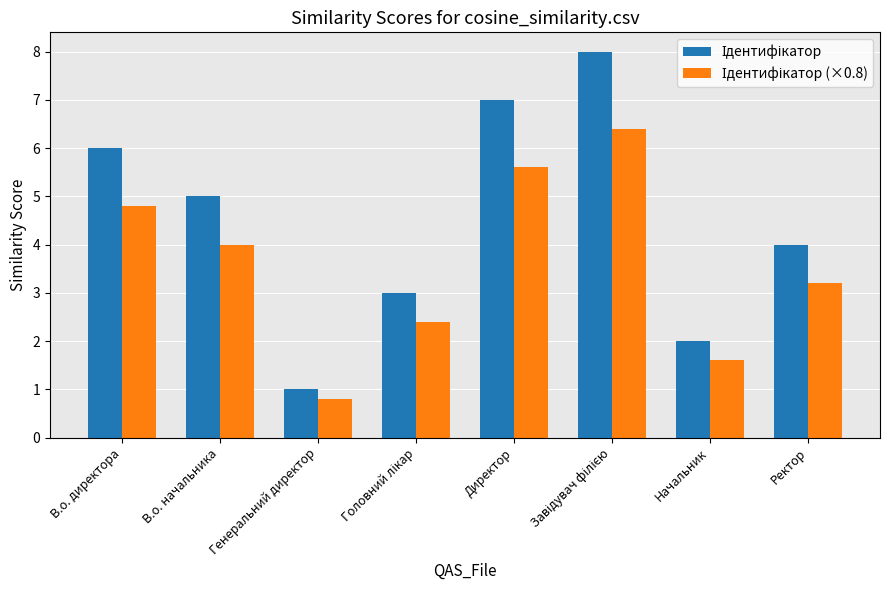

Reading right to left, transcribe all the data shown in this chart.

Ідентифікатор: 4.0	2.0	8.0	7.0	3.0	1.0	5.0	6.0
Ідентифікатор (×0.8): 3.2	1.6	6.4	5.6	2.4	0.8	4.0	4.8